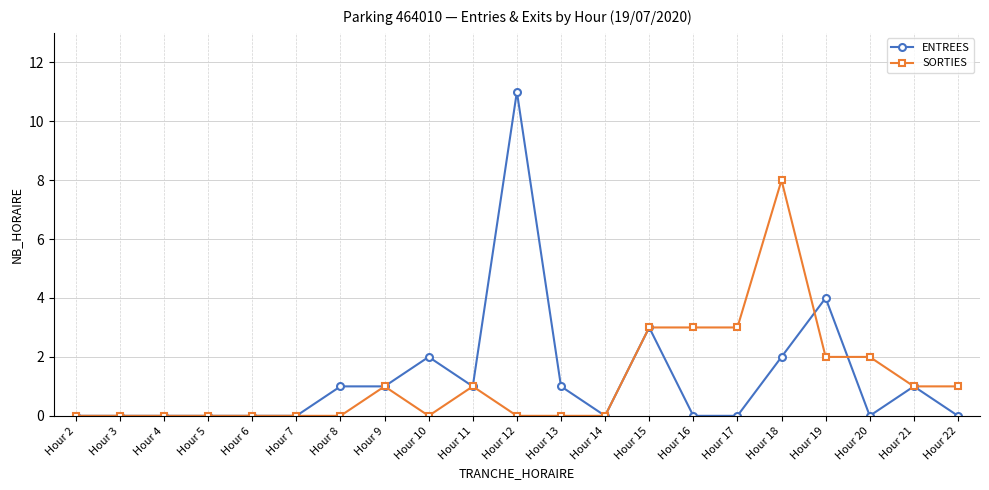

Reading left to right, what are all the values shown in this chart?

ENTREES: 0	0	0	0	0	0	1	1	2	1	11	1	0	3	0	0	2	4	0	1	0
SORTIES: 0	0	0	0	0	0	0	1	0	1	0	0	0	3	3	3	8	2	2	1	1